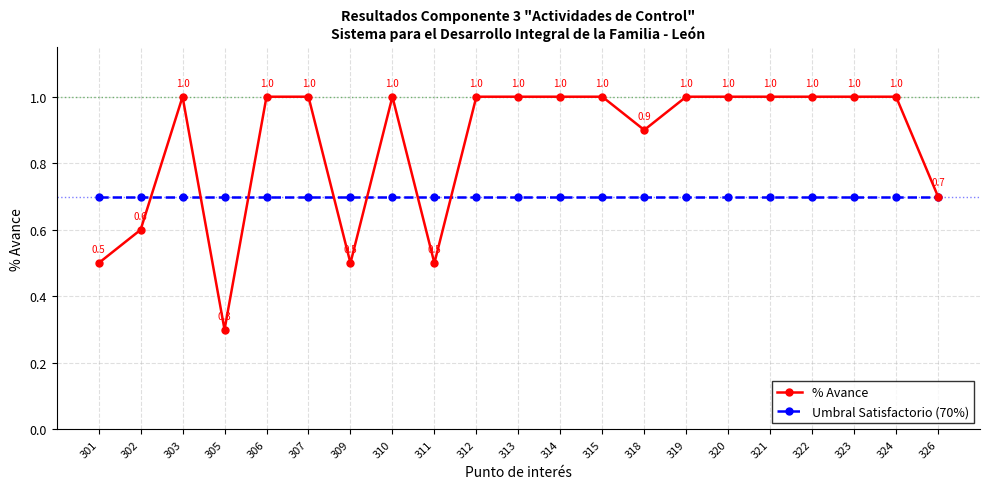

What is the sum of the Umbral Satisfactorio (70%) values at 313 and 318?

1.4